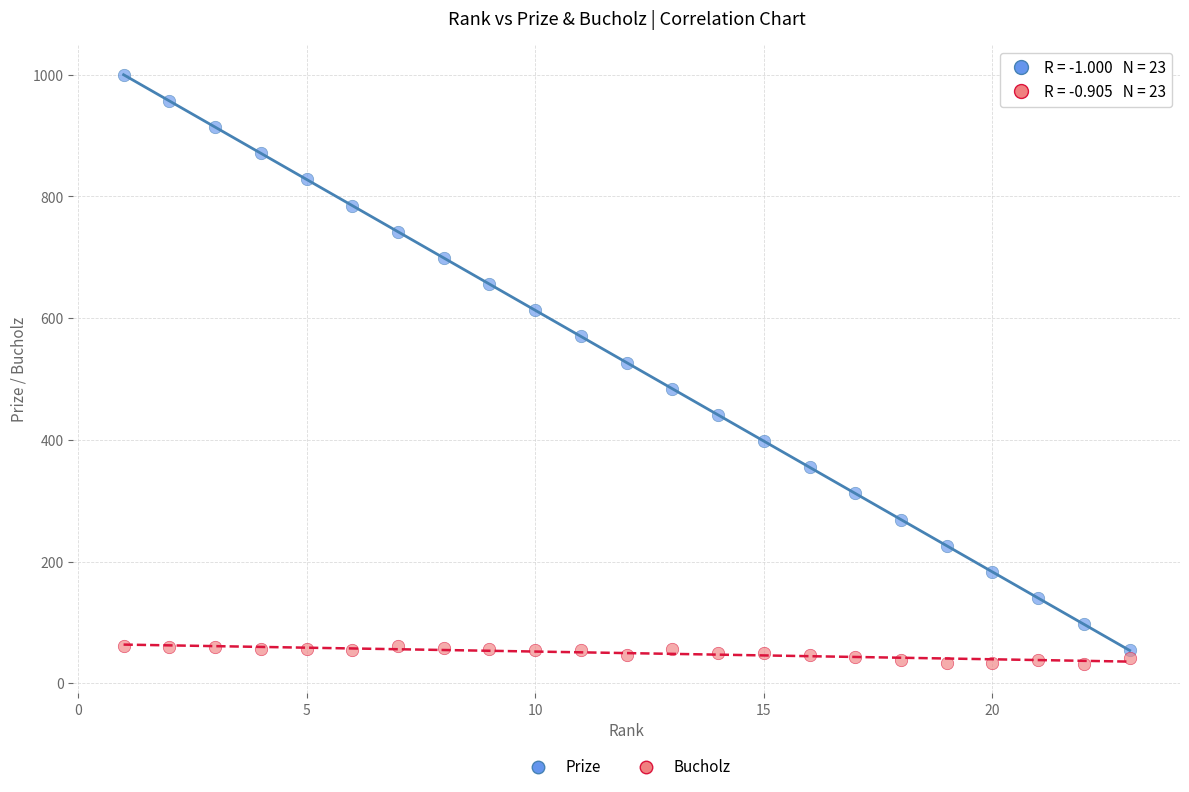

Across all series, what Y value is closest to 516?

527